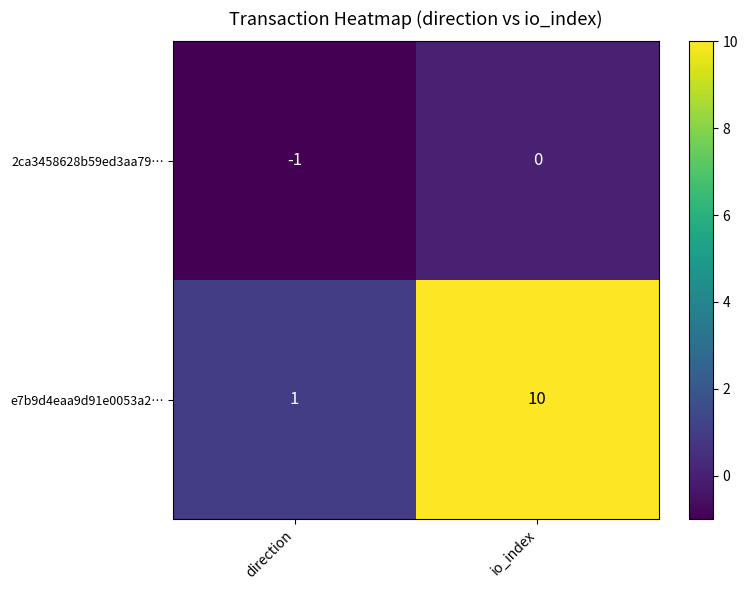

True or false: e7b9d4eaa9d91e0053a2… has a value of 2 at direction.

False